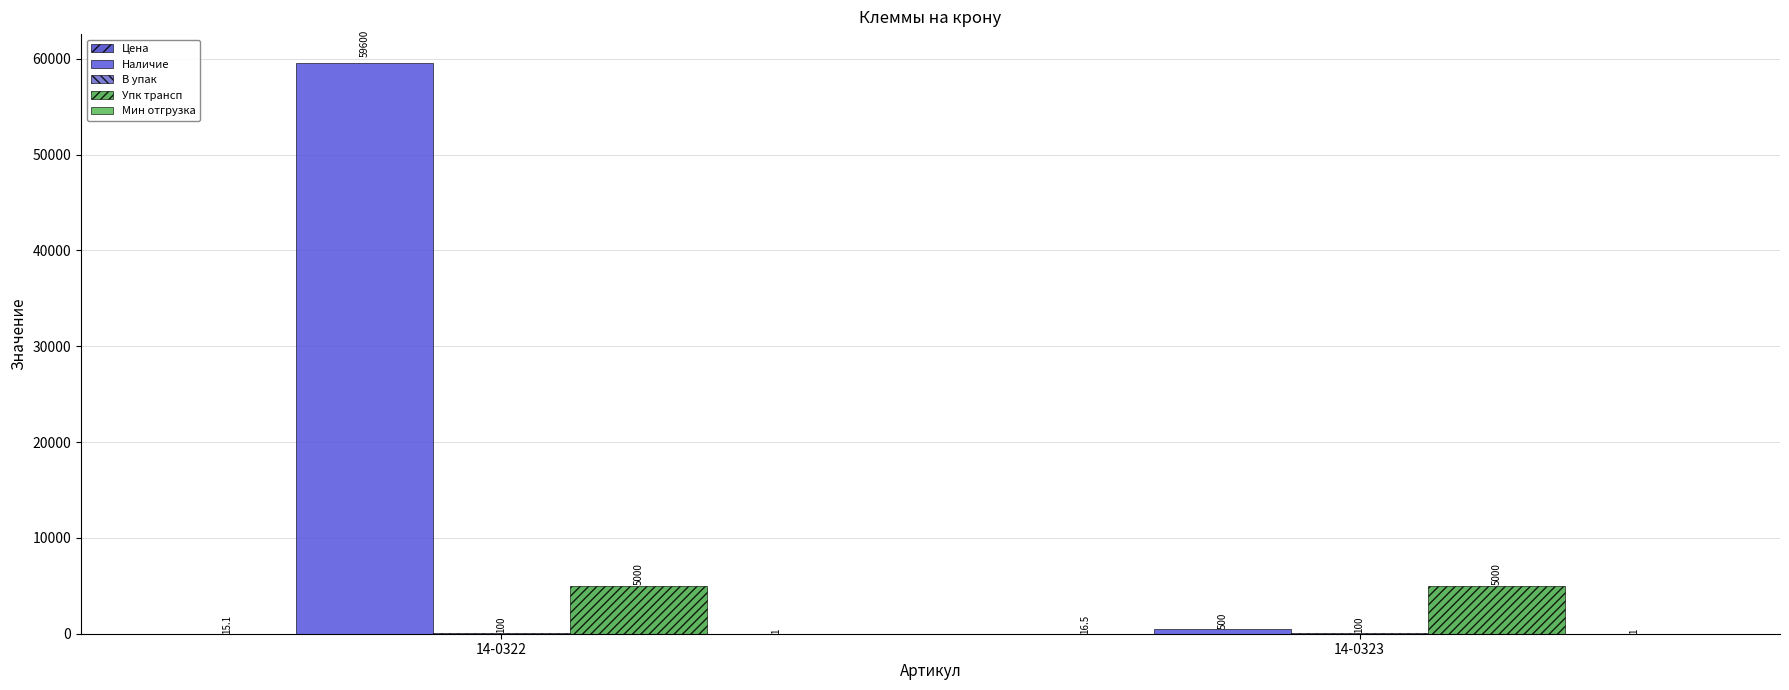

At which category is the sum across all series the highest?

14-0322